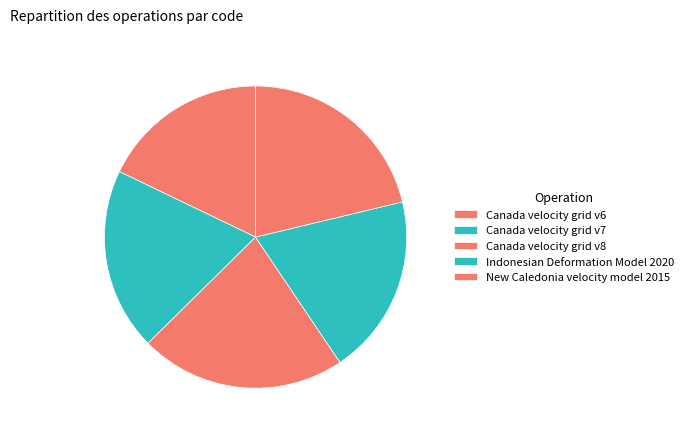

Combined, do Canada velocity grid v6 and New Caledonia velocity model 2015 account for over 50%?

No